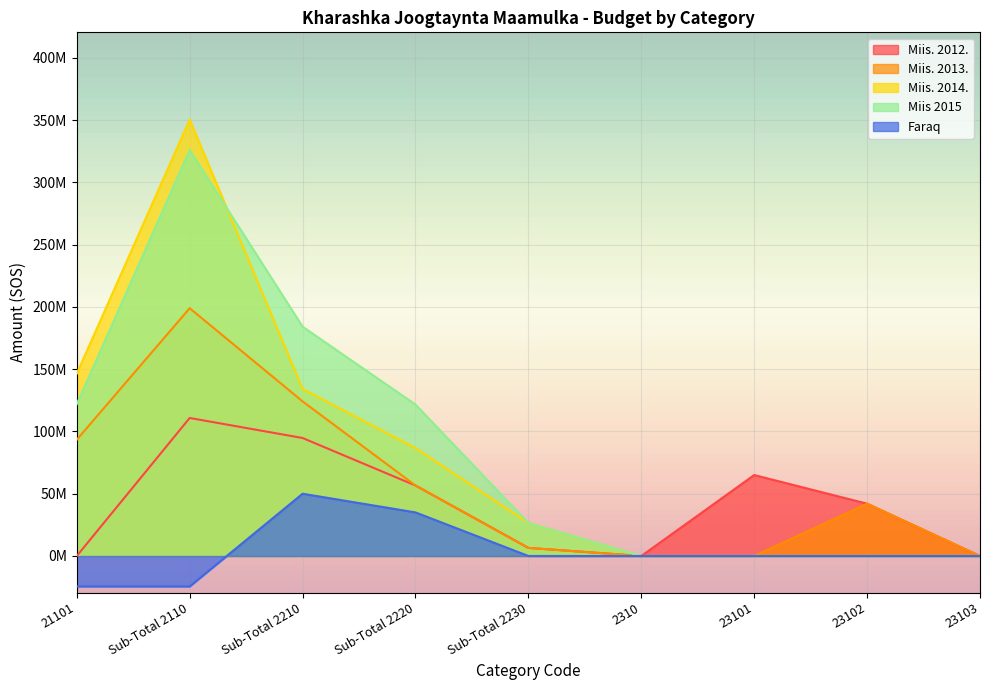

What are all the series names shown in the legend?

Miis. 2012., Miis. 2013., Miis. 2014., Miis 2015, Faraq